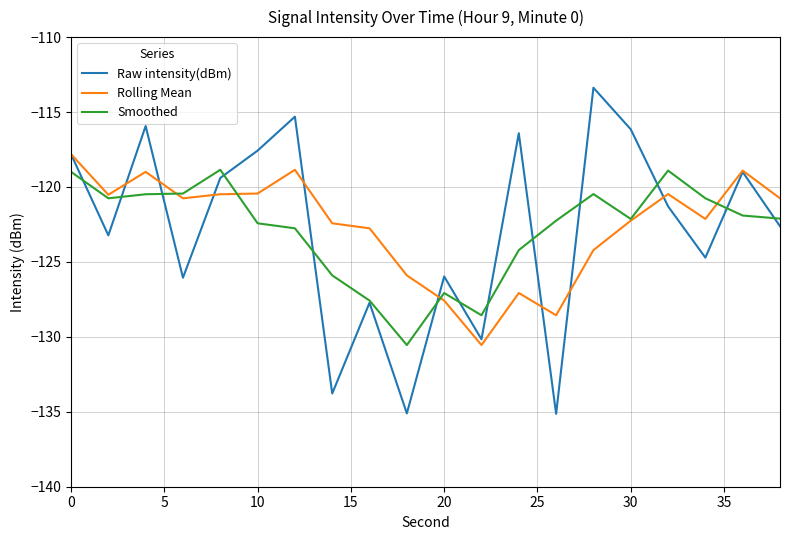

What is the maximum value for Smoothed?

-118.9